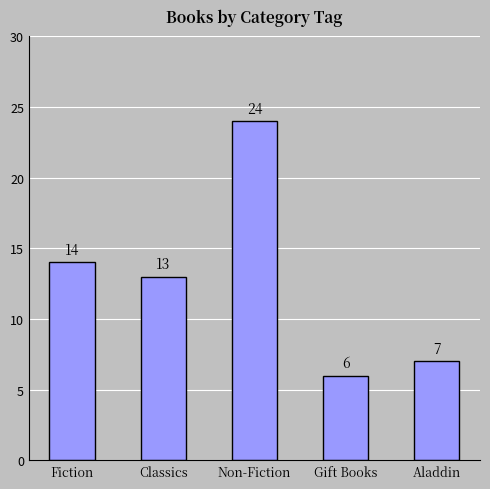

At which category does the chart reach its peak across all series?

Non-Fiction